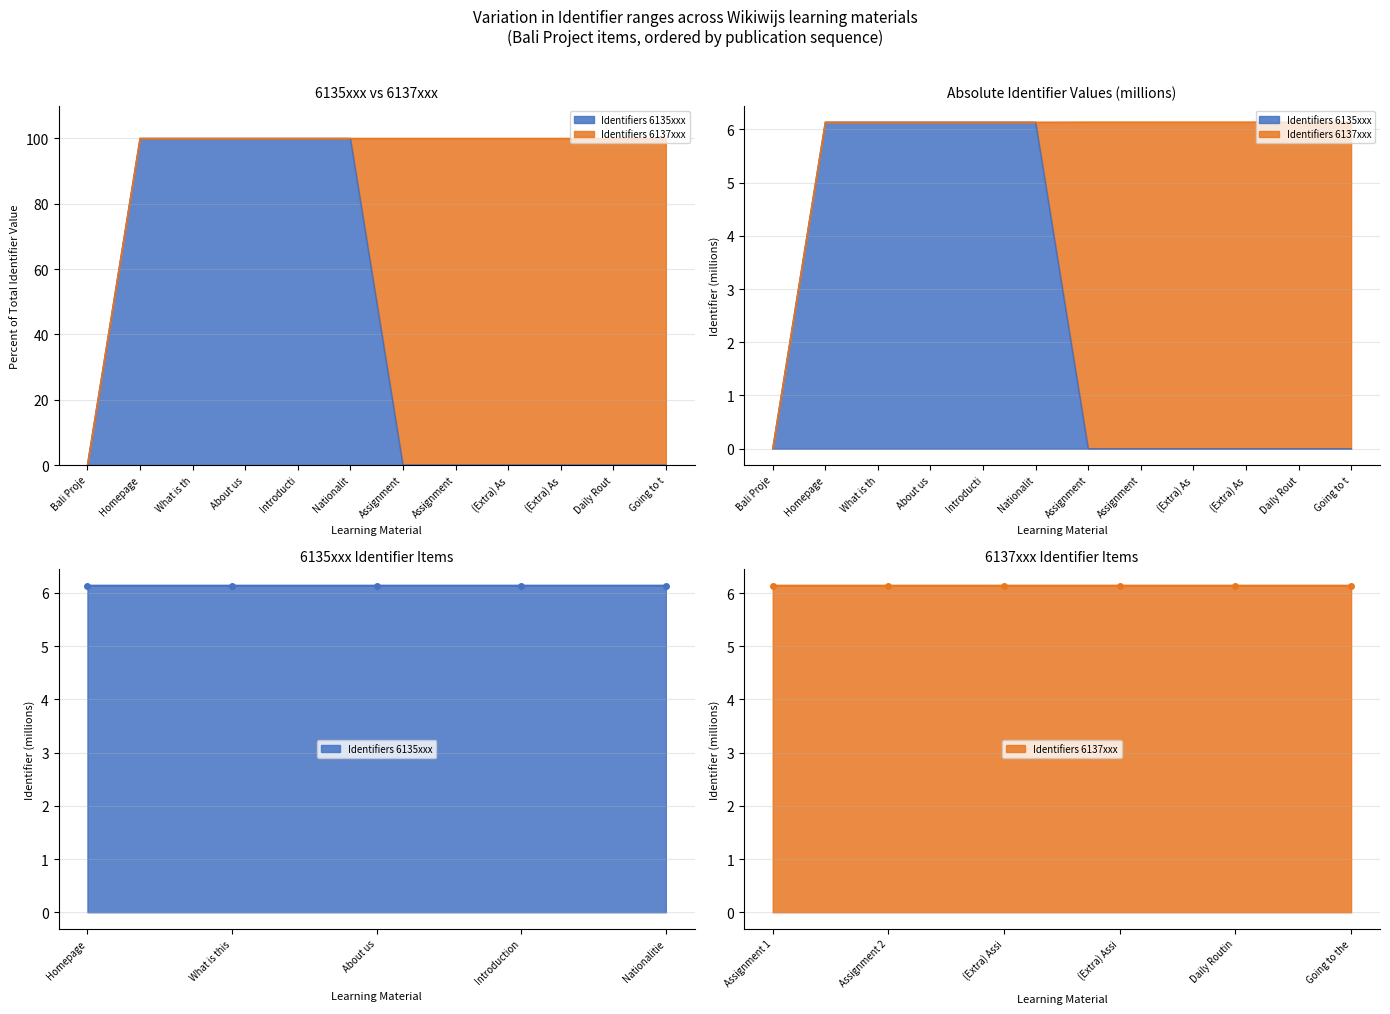

Between Assignment and (Extra) As, which is larger?

Assignment